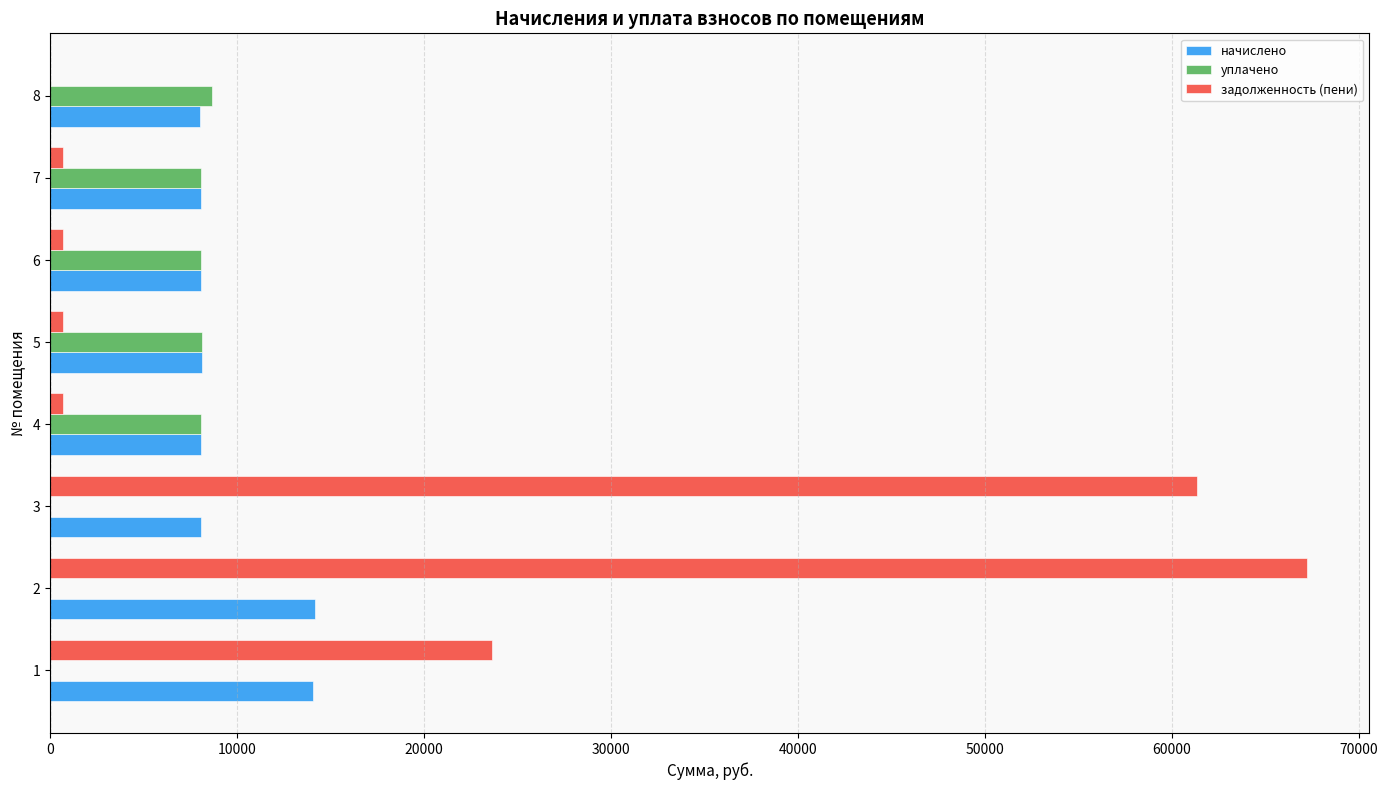

Between 3 and 7, which series saw the biggest shift?

задолженность (пени)